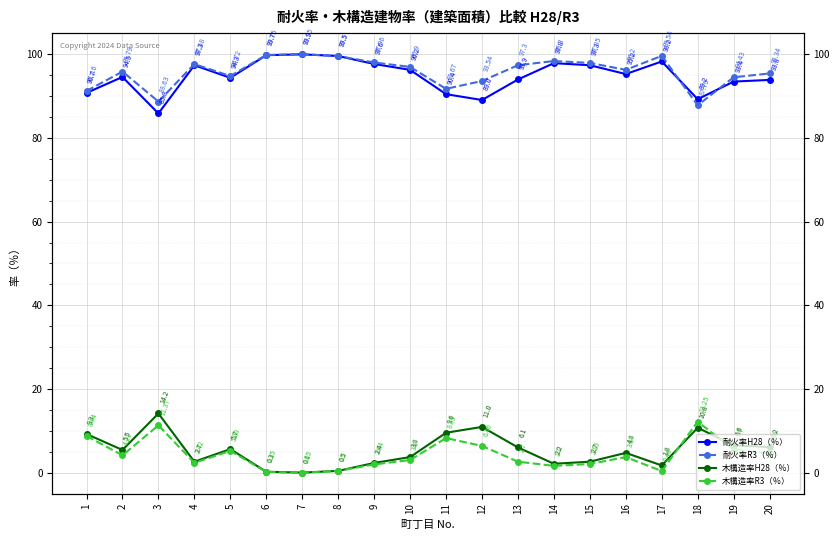

Is the value of 木構造率R3（％） at 4 greater than the value of 耐火率H28（％） at 4?

No